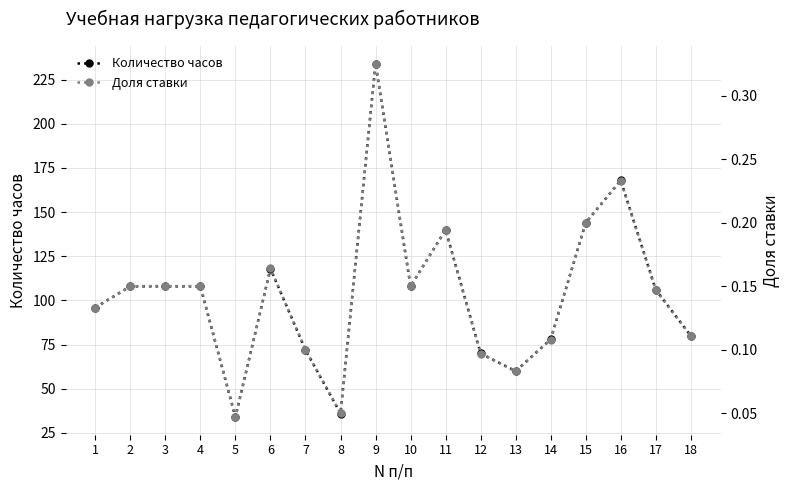

Where does the Количество часов series first go above 108?

6